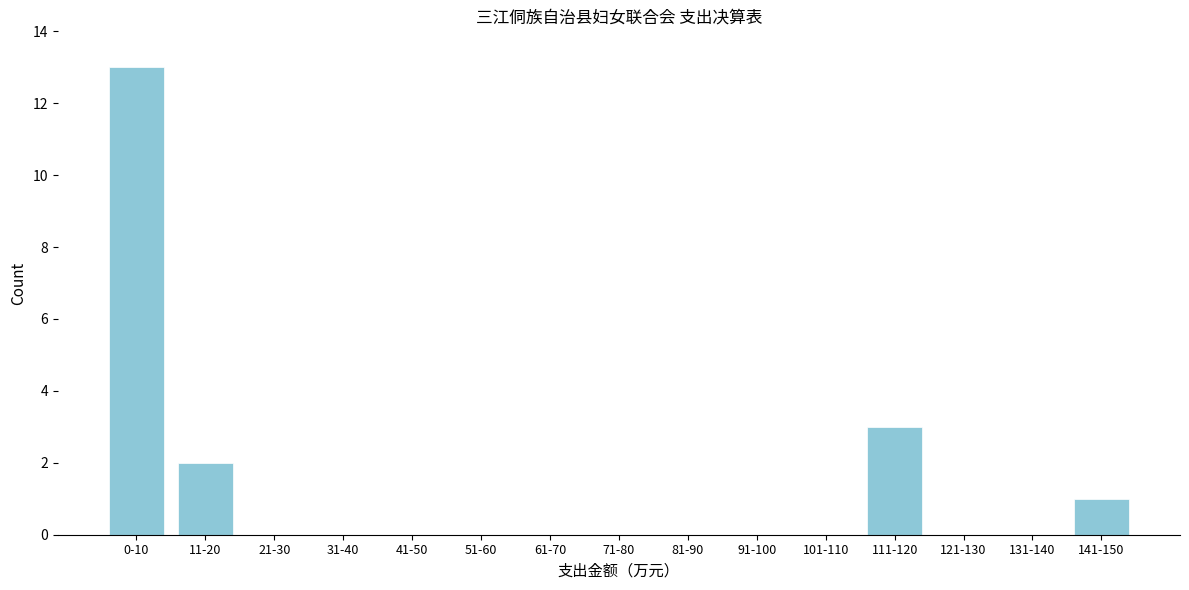

Reading left to right, list all the values displayed in this chart.

0-10=13	11-20=2	21-30=0	31-40=0	41-50=0	51-60=0	61-70=0	71-80=0	81-90=0	91-100=0	101-110=0	111-120=3	121-130=0	131-140=0	141-150=1